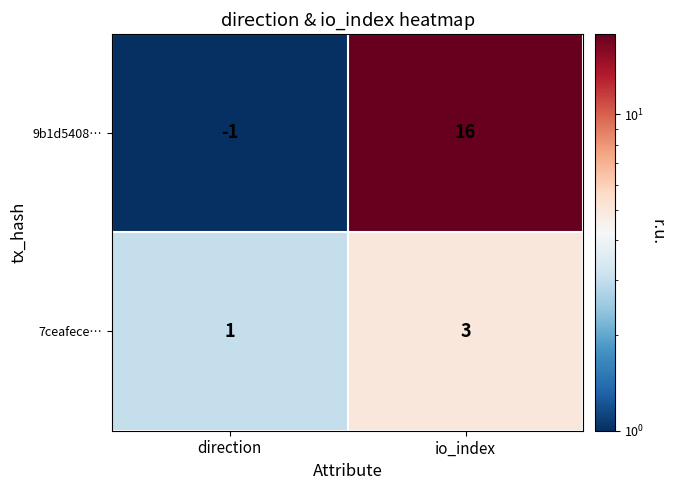

Which series has the largest range (max minus min)?

9b1d5408…